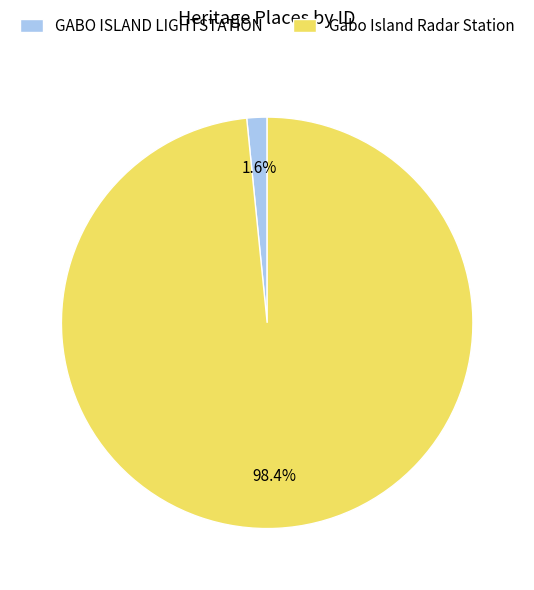

Which has a higher value, GABO ISLAND LIGHTSTATION or Gabo Island Radar Station?

Gabo Island Radar Station